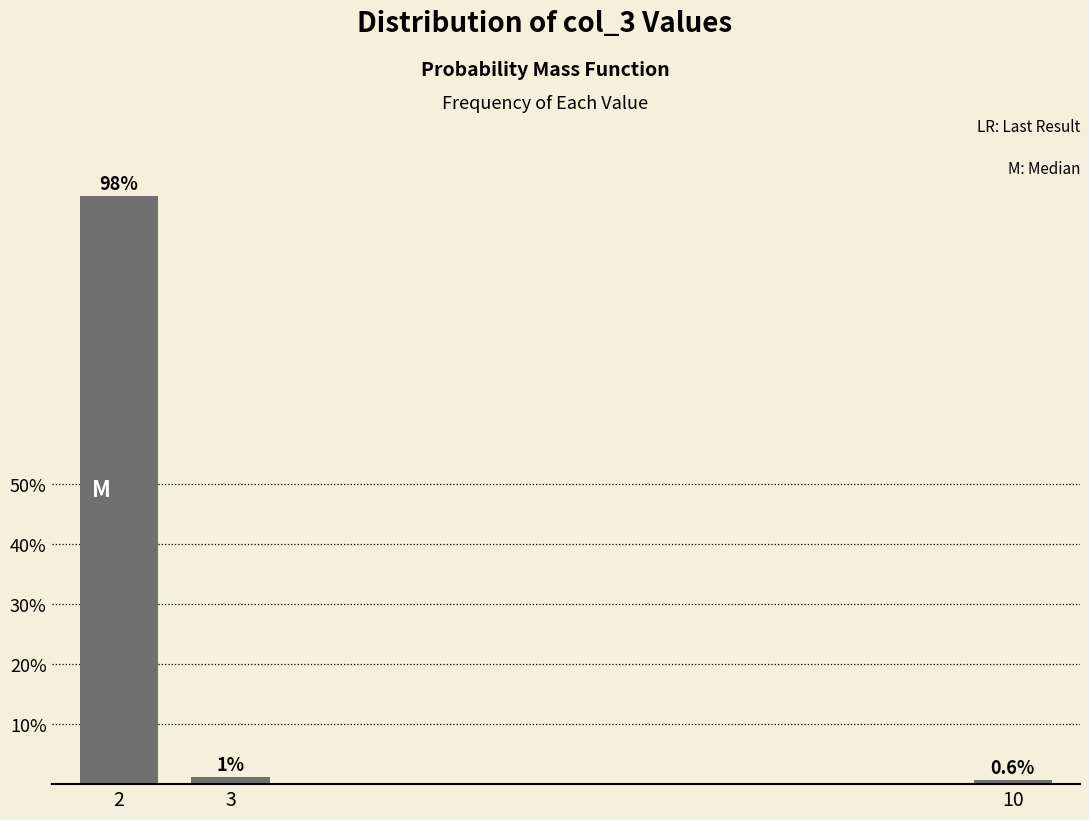

List the labels in order of value, largest first.

2, 3, 10